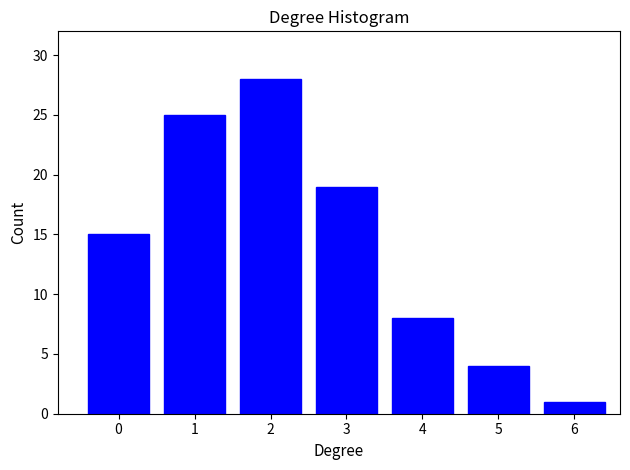

Reading left to right, transcribe all the data shown in this chart.

0=15	1=25	2=28	3=19	4=8	5=4	6=1